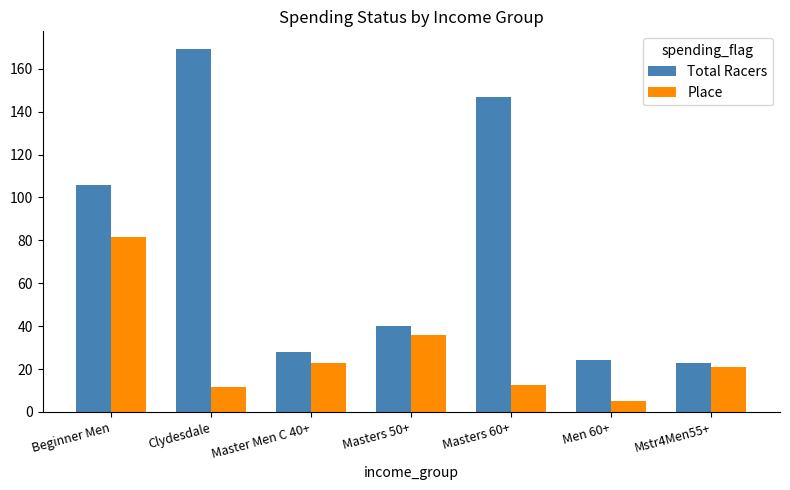

Which series has the largest range (max minus min)?

Total Racers